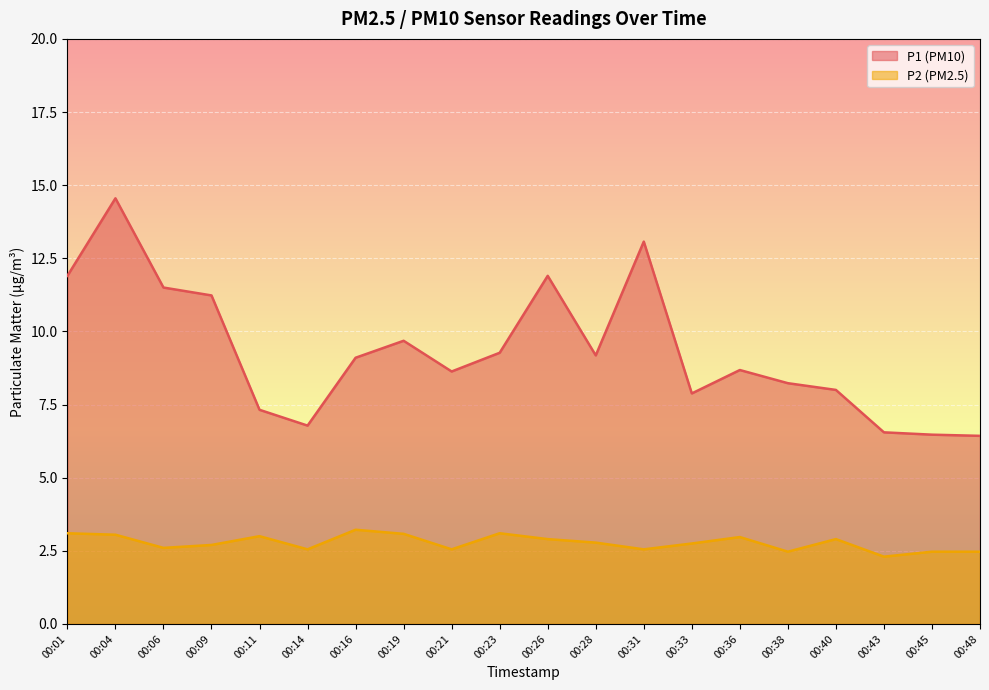

True or false: P2 has more than 2 points higher than both neighbors.

True